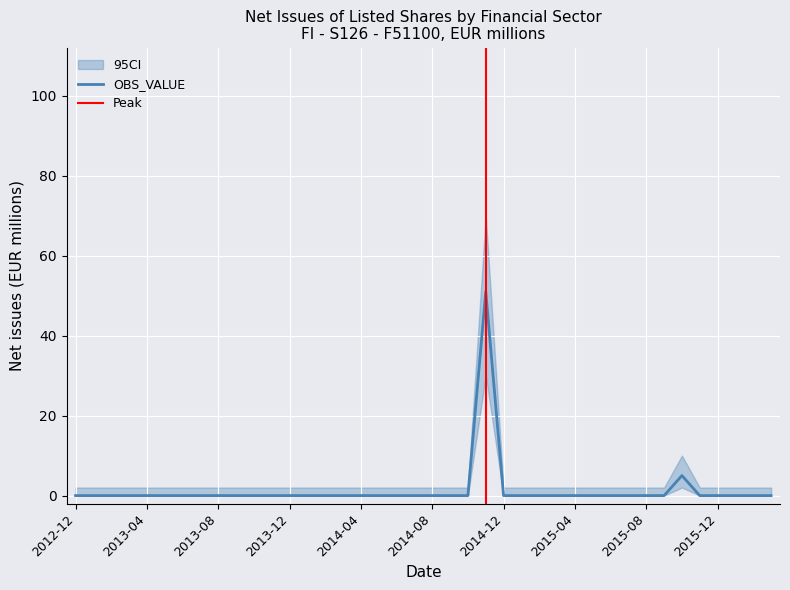

What is the label of the 4th point from the right?

2015-12